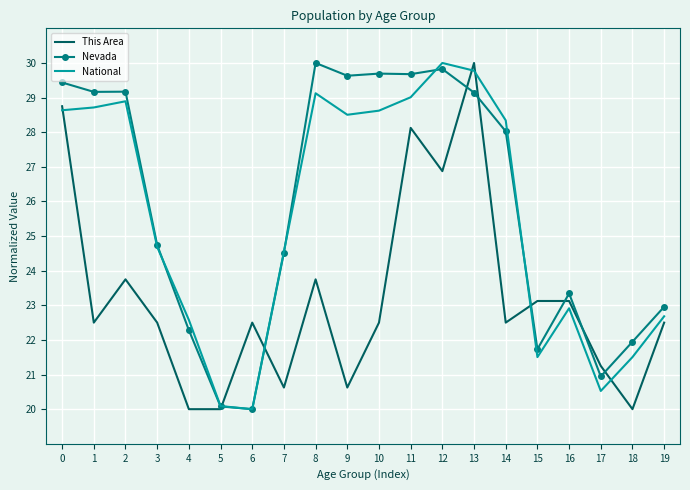

True or false: This Area has a value of 23.8 at 8.

True